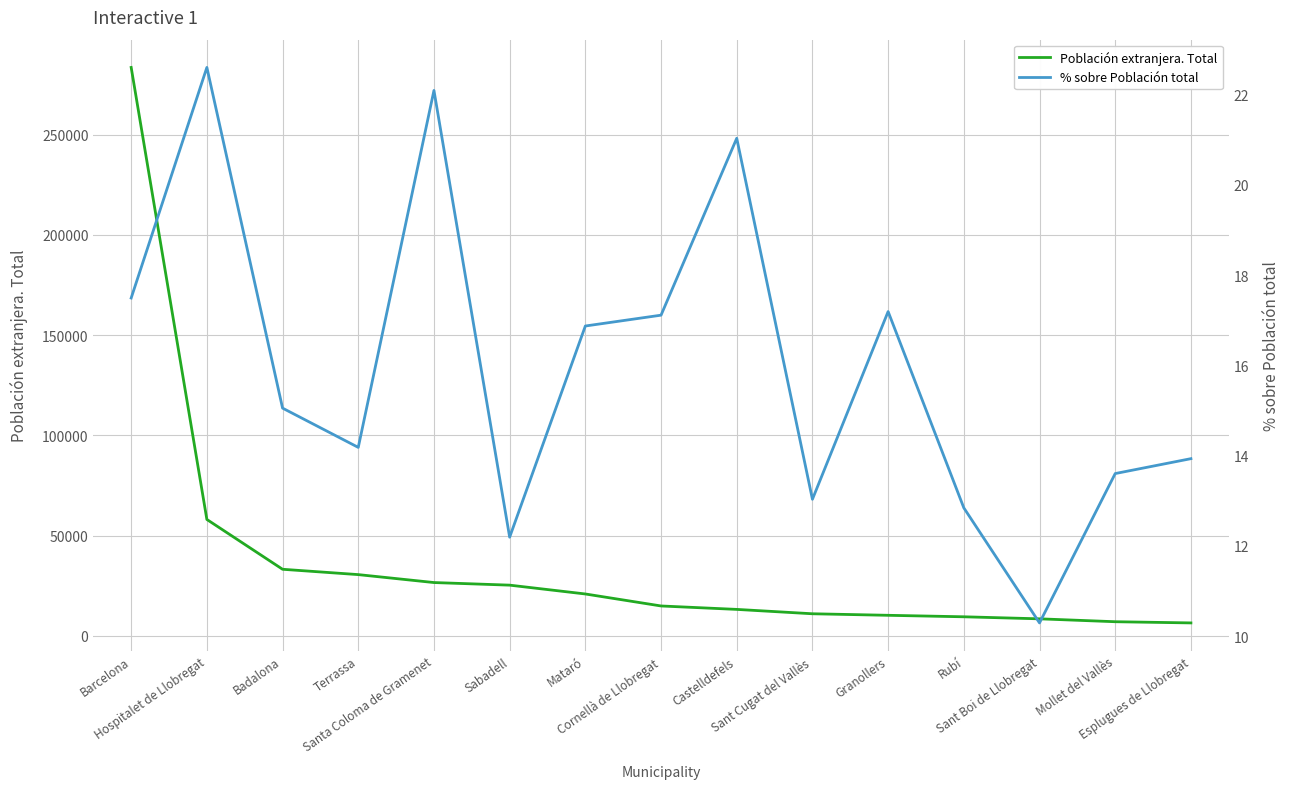

What is the maximum value for Población extranjera. Total?

283445